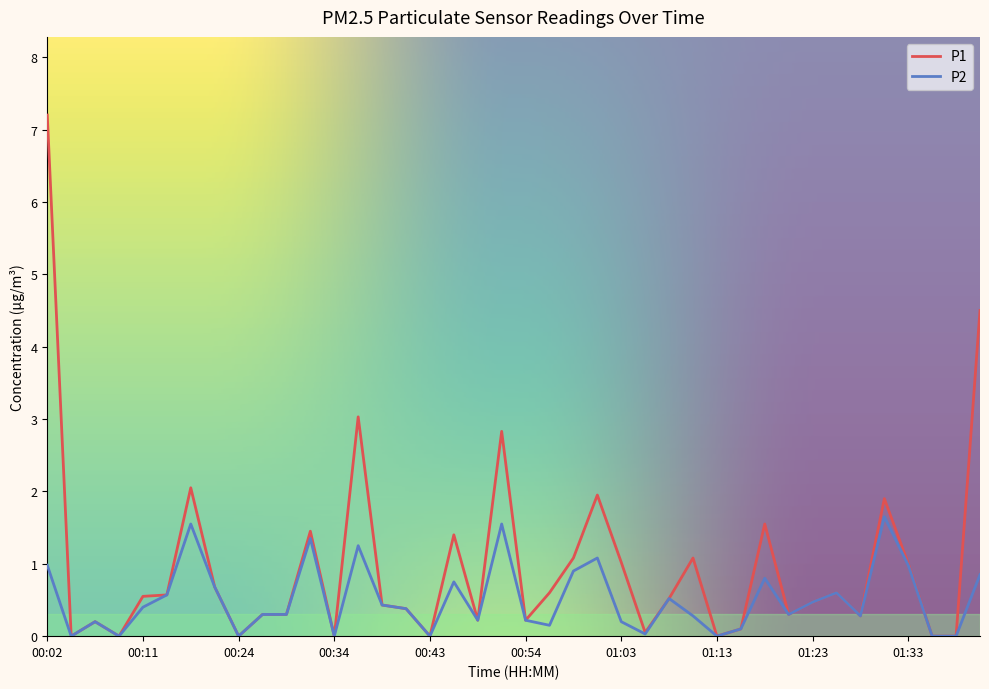

Which series has the largest range (max minus min)?

P1